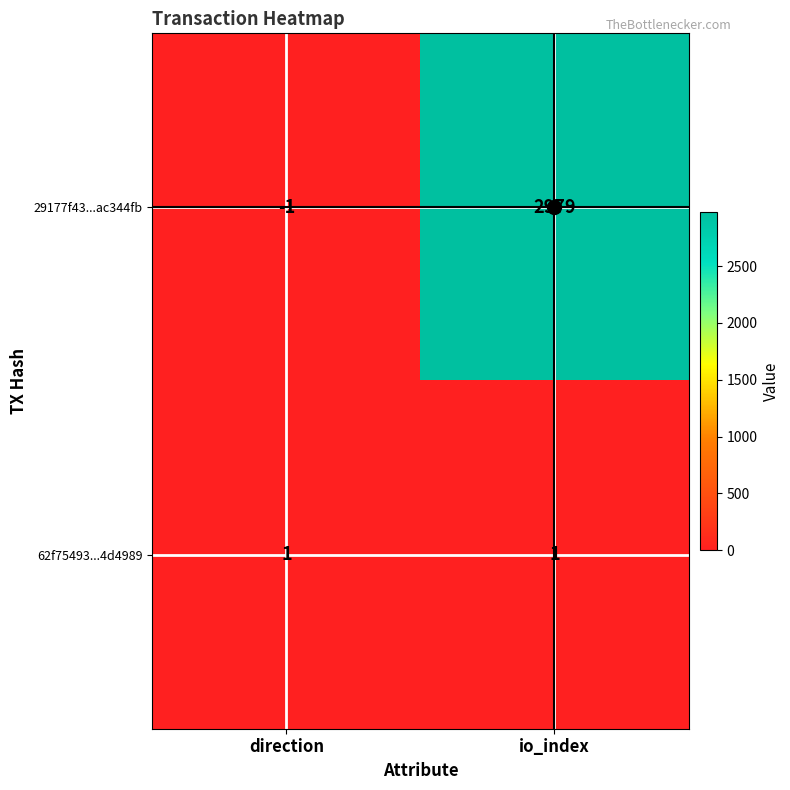

At which label is 29177f43...ac344fb closest to 1489?

direction